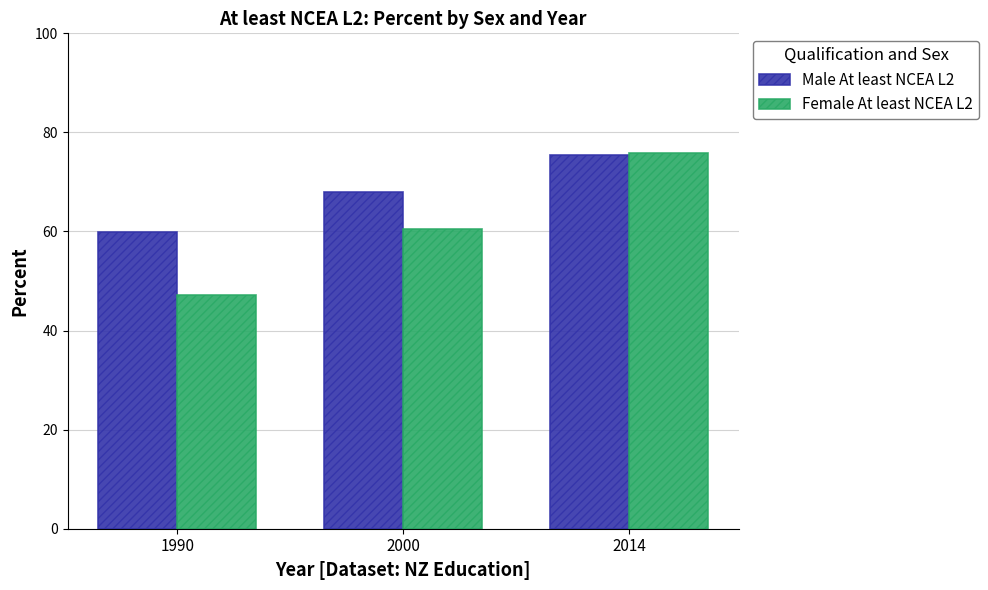

Rank the categories by Female At least NCEA L2 value from highest to lowest.

2014, 2000, 1990